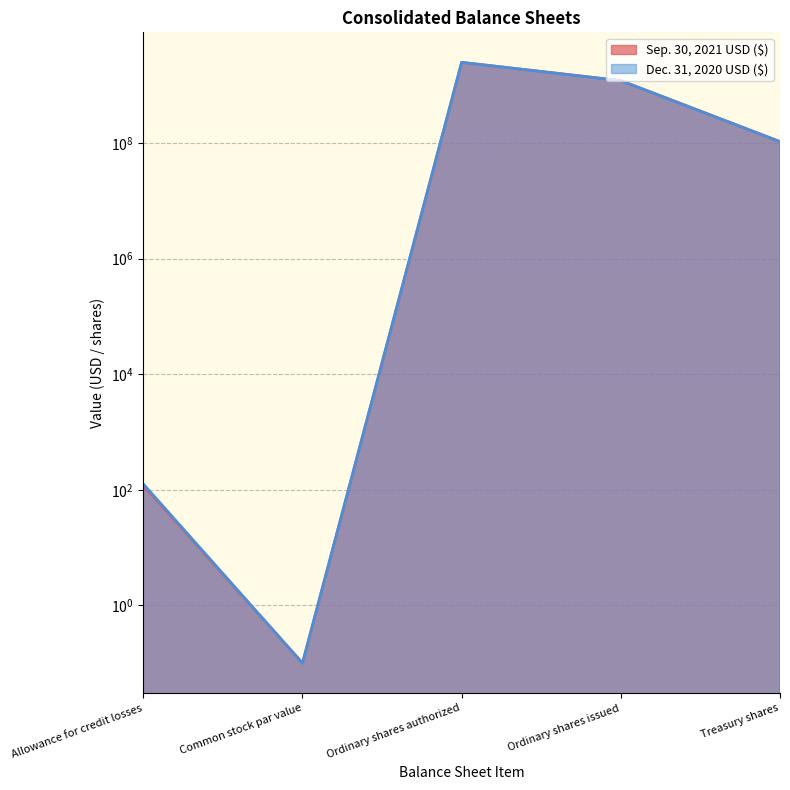

Where does the Dec. 31, 2020 USD ($) series first go above 106000000?

Ordinary shares authorized